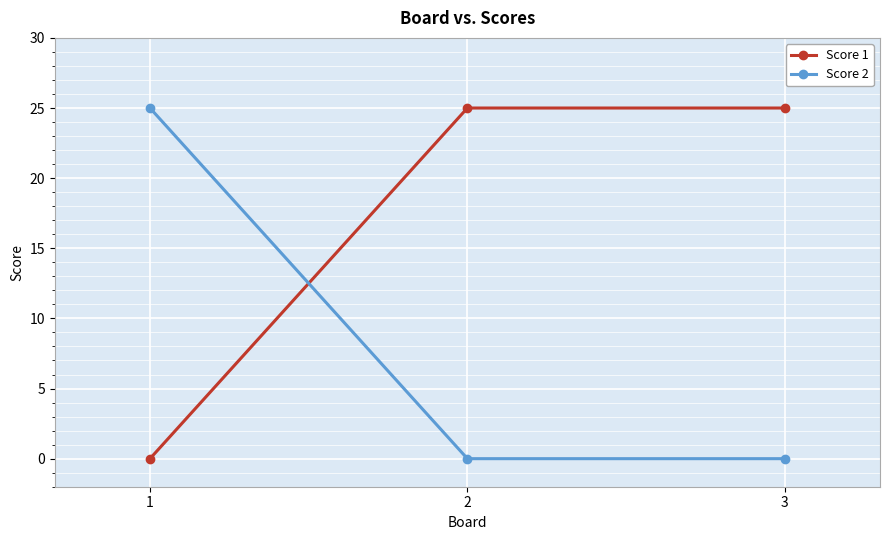

At 3, list the series in order from largest to smallest.

Score 1, Score 2